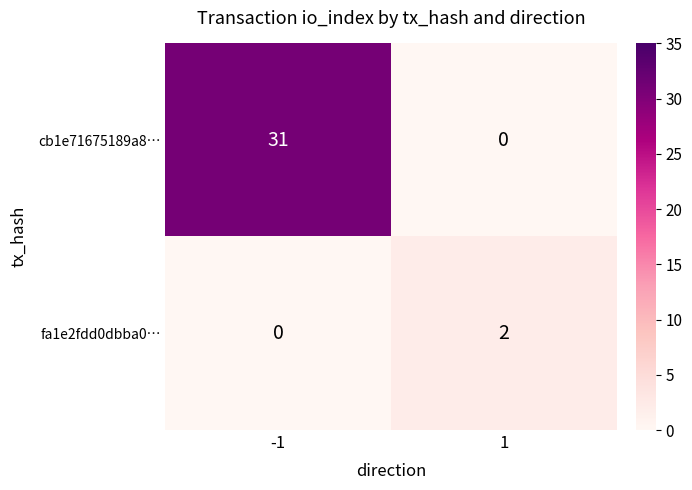

How many data points in cb1e71675189a8… are less than 31?

1